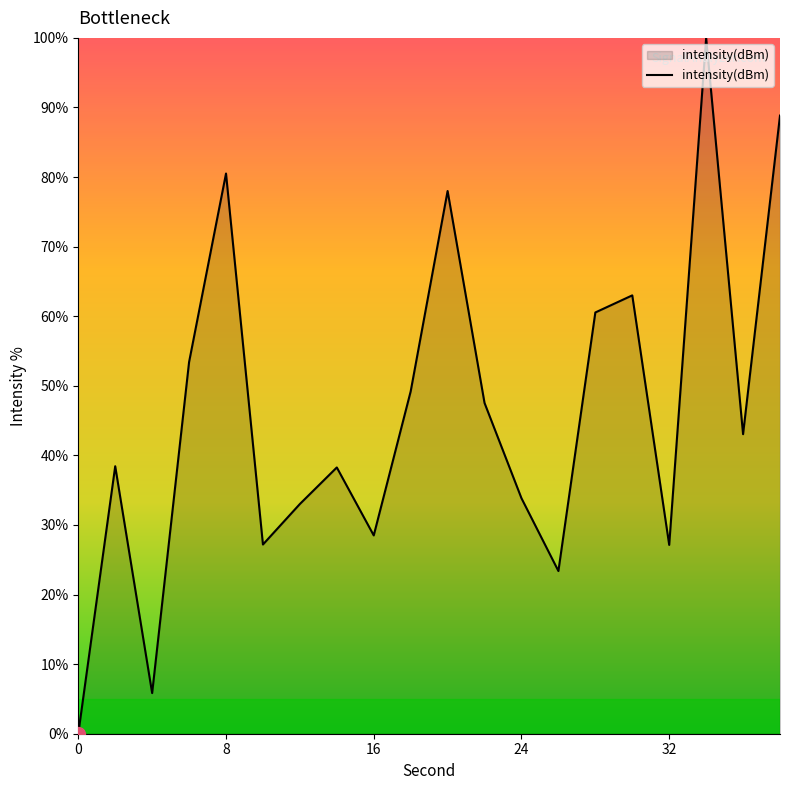

What is the difference between the maximum and minimum values?

100.0